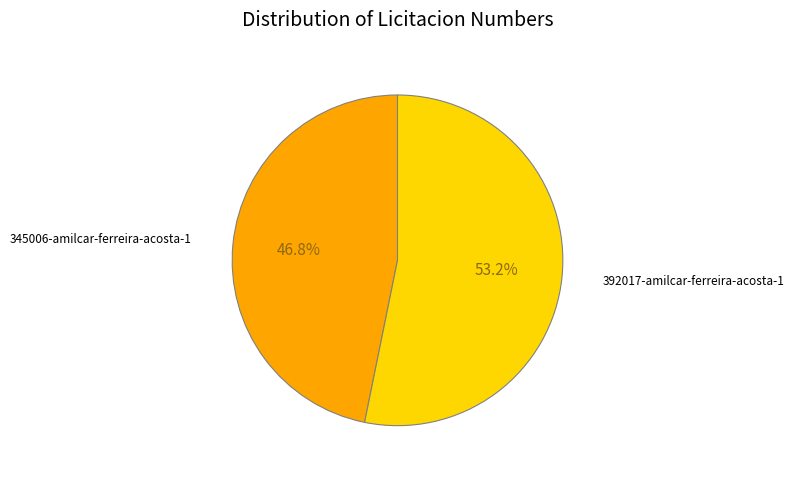

Is there any slice that represents more than half of the pie?

Yes